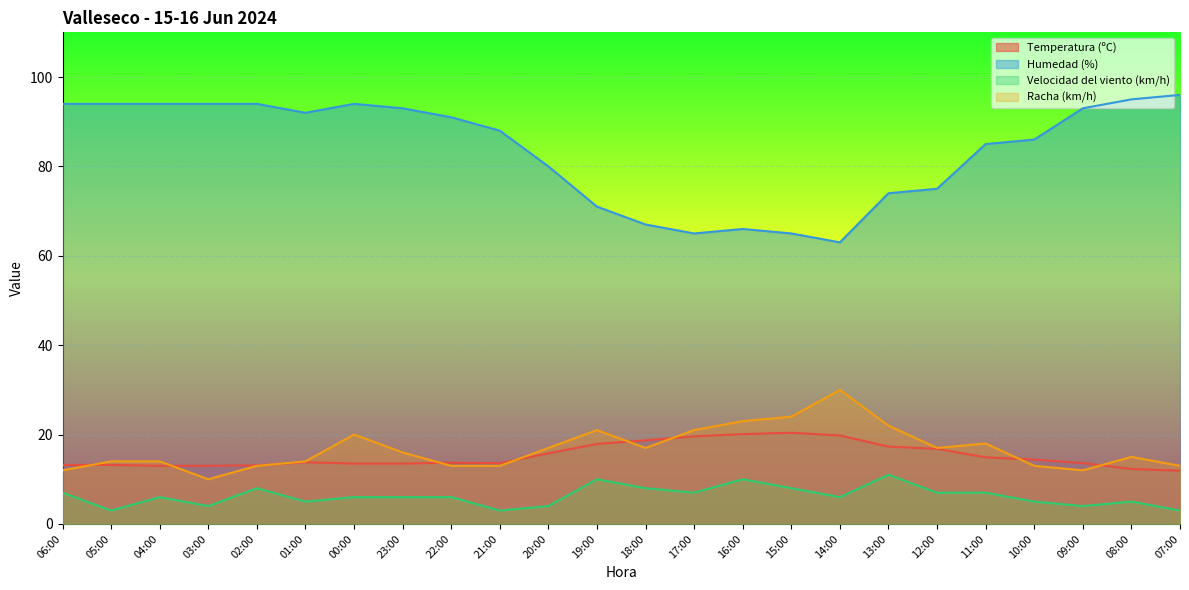

Does the chart display data point markers on the line(s)?

No